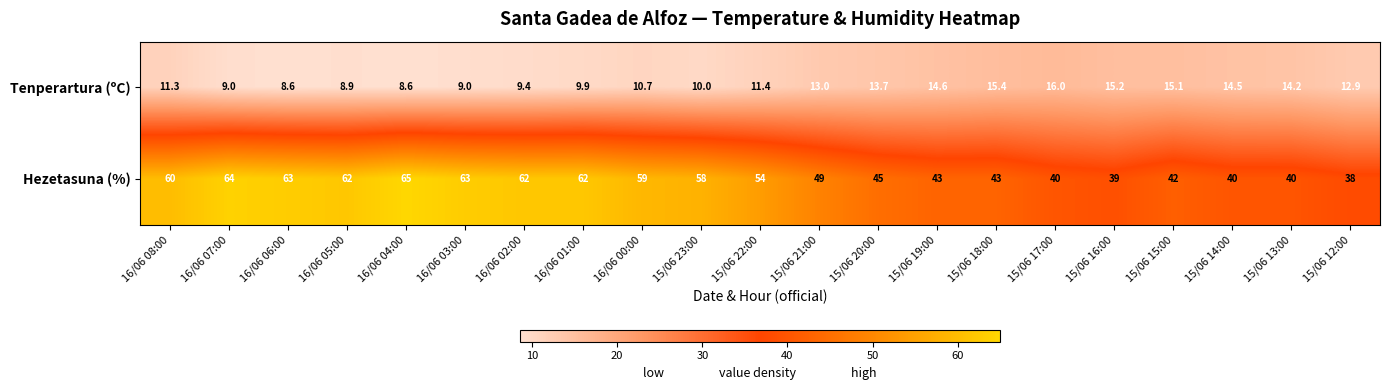

How many data points in Tenperartura (ºC) are less than 11?

9